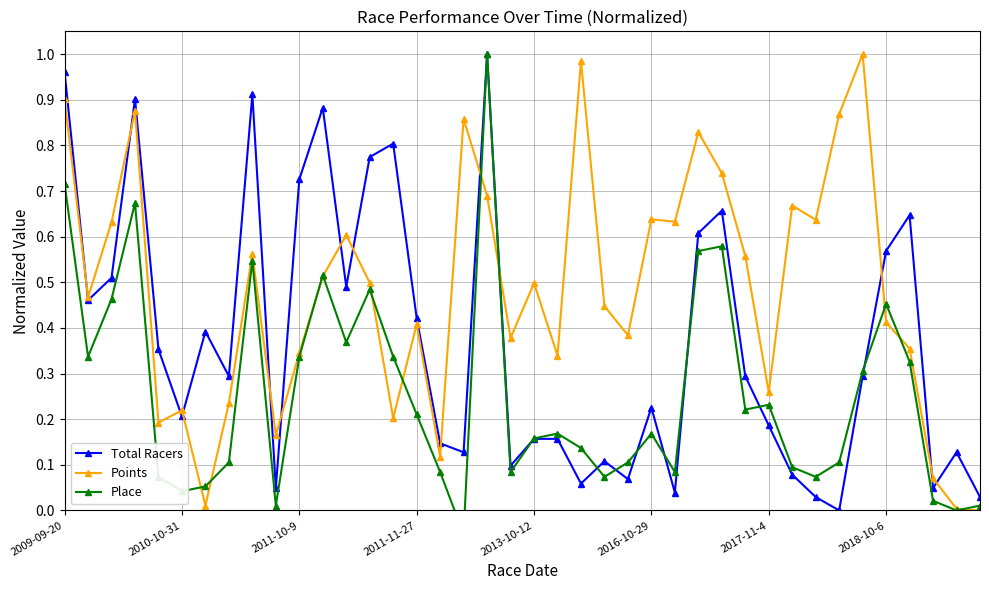

True or false: Points and Total Racers intersect in this chart.

True